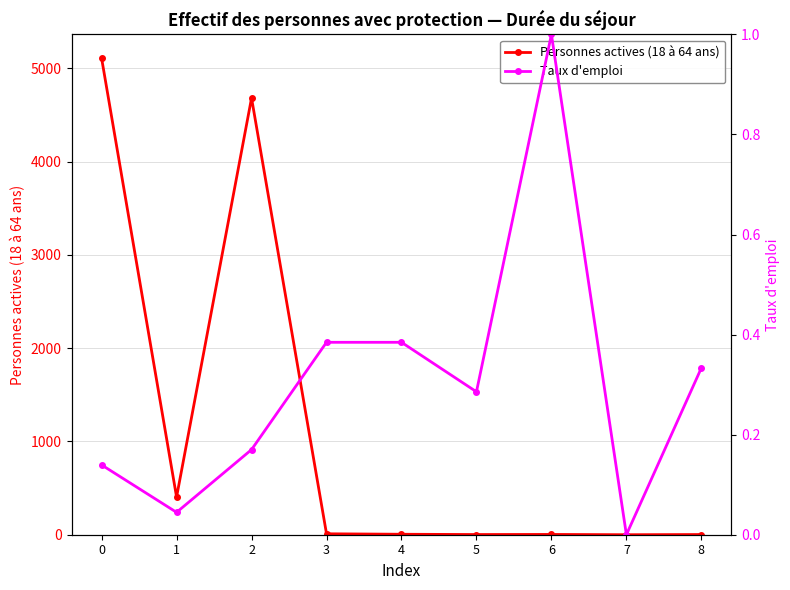

What is the average value of the Taux d'emploi series?

0.3